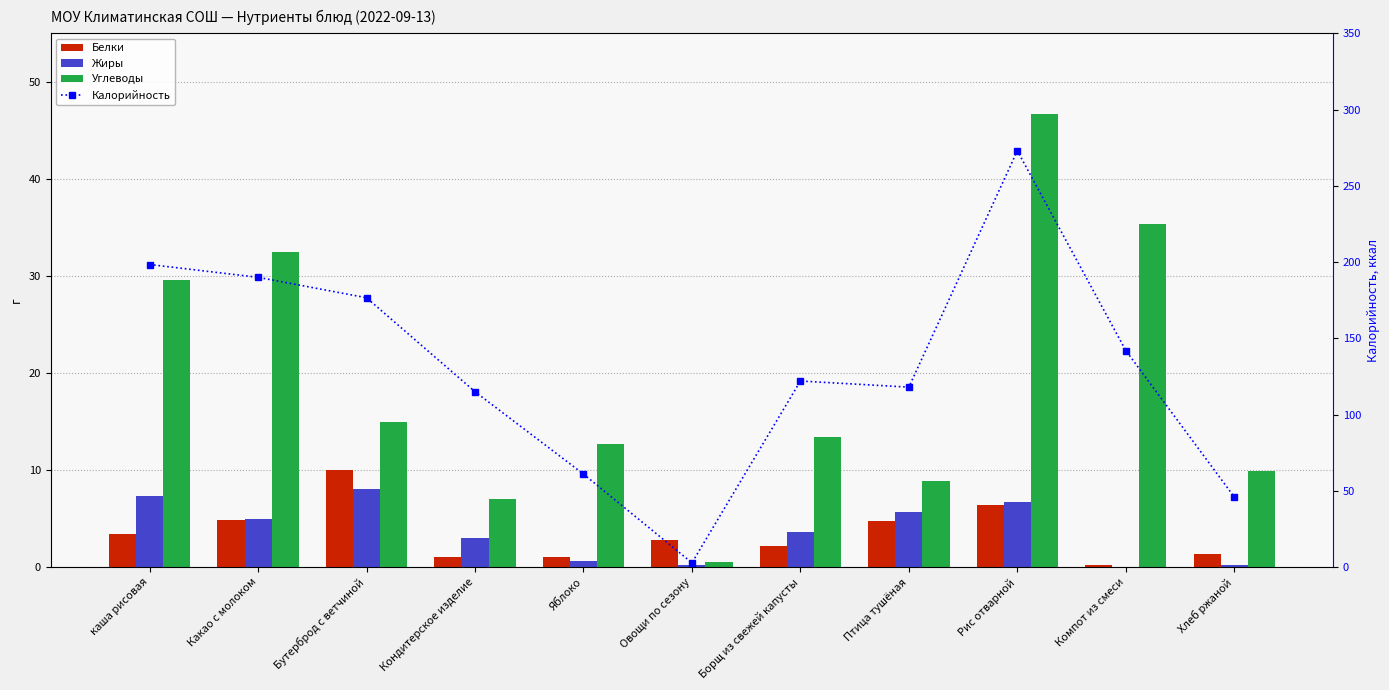

Reading left to right, list all the values displayed in this chart.

Белки: 3.4	4.9	10.0	1.0	1.0	2.8	2.2	4.7	6.4	0.2	1.3
Жиры: 7.3	5.0	8.0	3.0	0.6	0.2	3.6	5.7	6.7	0.0	0.2
Углеводы: 29.6	32.5	15.0	7.0	12.7	0.5	13.4	8.9	46.7	35.4	9.9
Калорийность: 198.4	190.0	176.6	115.0	61.0	2.8	122.0	118.0	273.0	142.0	46.0